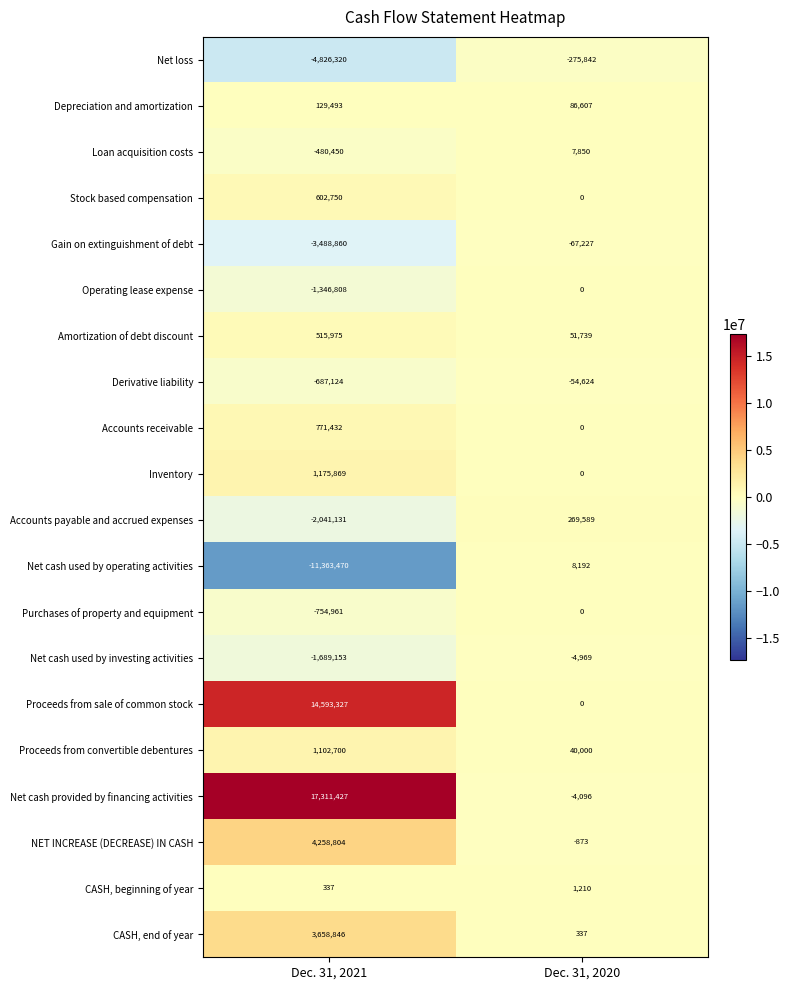

The value of CASH, beginning of year at Dec. 31, 2021 is 337. True or false?

True